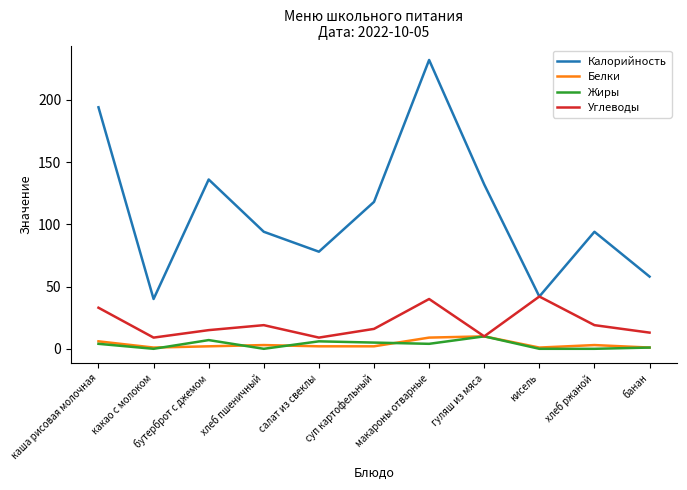

How many lines are shown in the chart?

4